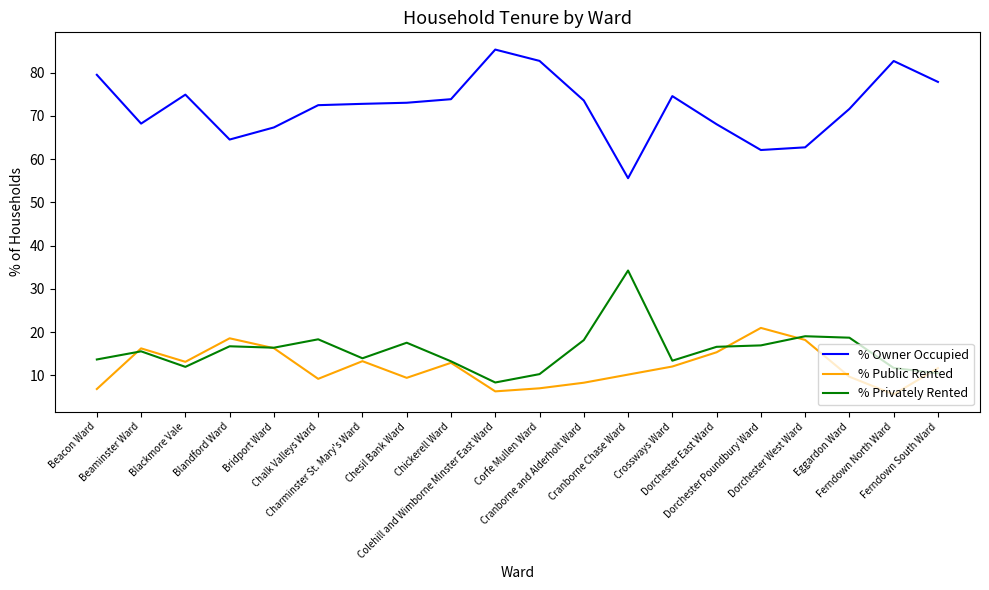

True or false: % Public Rented has a value of 11.7 at Ferndown South Ward.

True